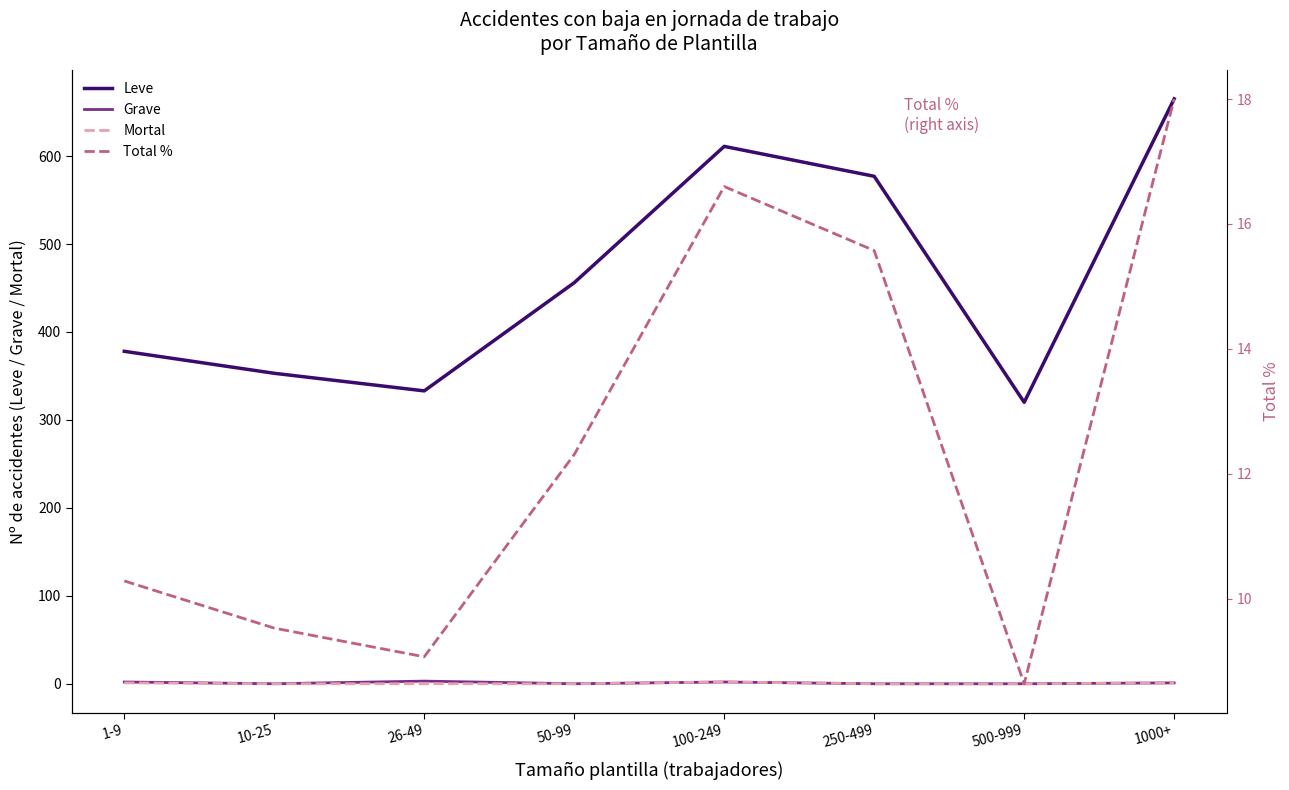

At which label is Total % closest to 13?

50-99